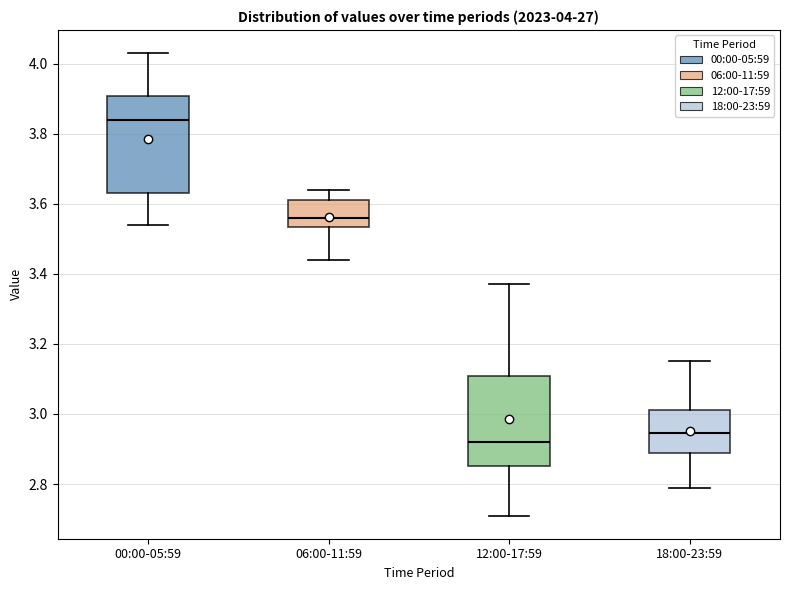

Which box has the lowest median line?

12:00-17:59